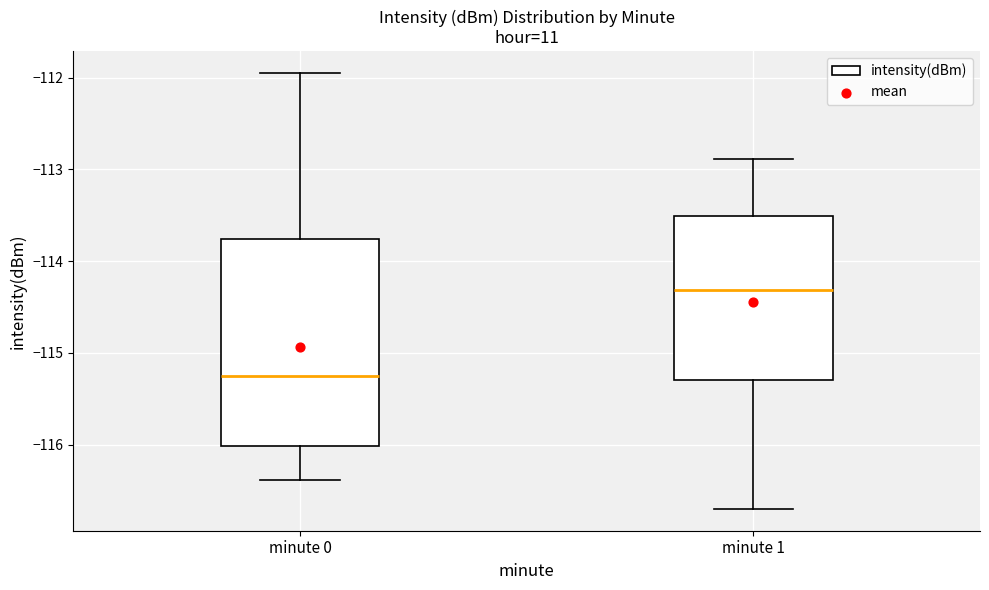

Reading left to right, read every box against the y-axis: the position of its median line, the range the box covers, and the ends of its whiskers. The values are not printed on the chart, so give them approximately, as read against the axis.

minute 0: median -115.3, box -116.0 to -113.8, whiskers -116.4 to -111.9
minute 1: median -114.3, box -115.3 to -113.5, whiskers -116.7 to -112.9